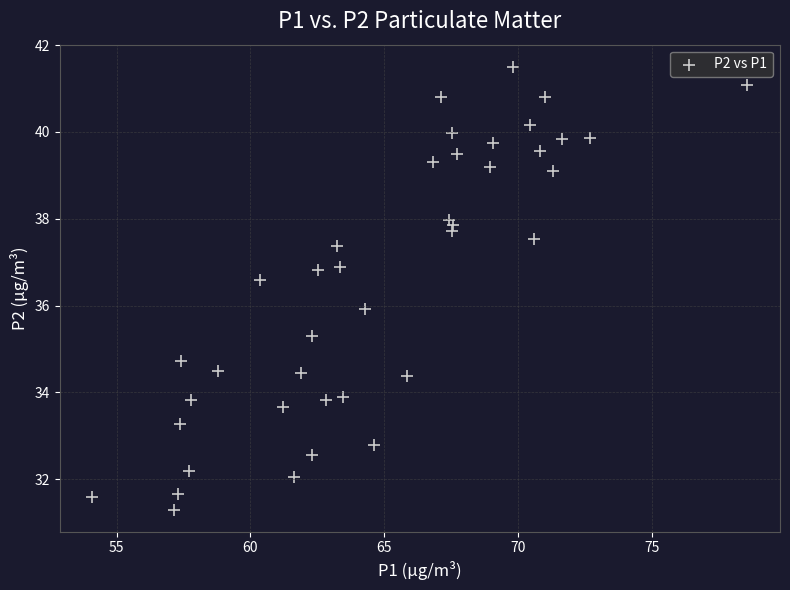

What is the range of Y values (max minus min)?

10.2